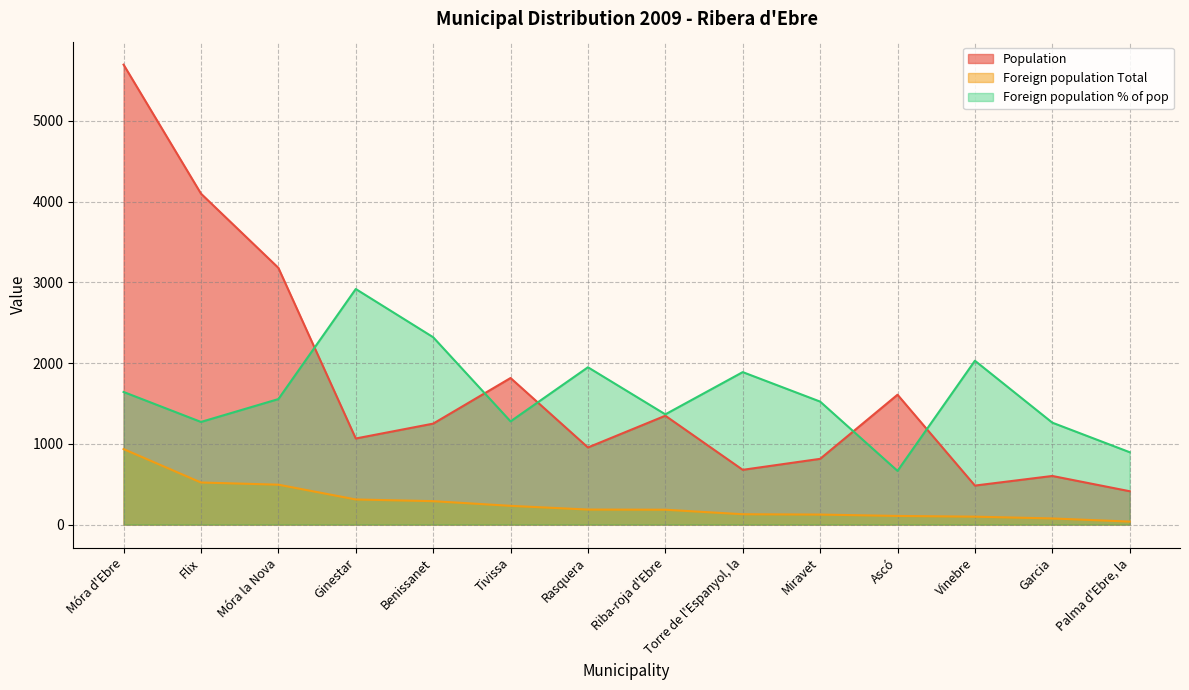

Is it true that Foreign population Total equals 65 at Palma d'Ebre, la?

False